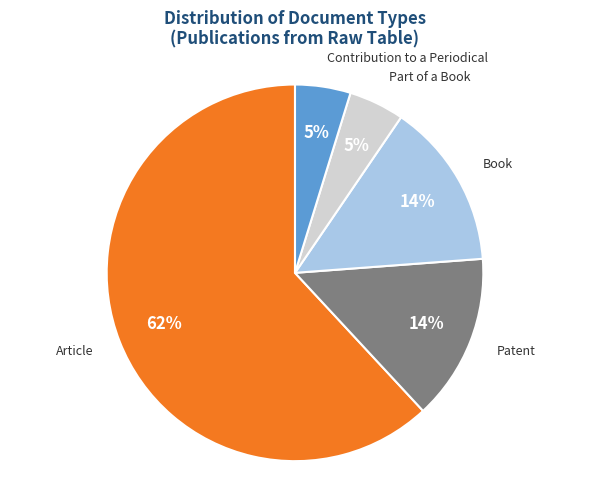

Which slice represents more than half of the pie?

Article